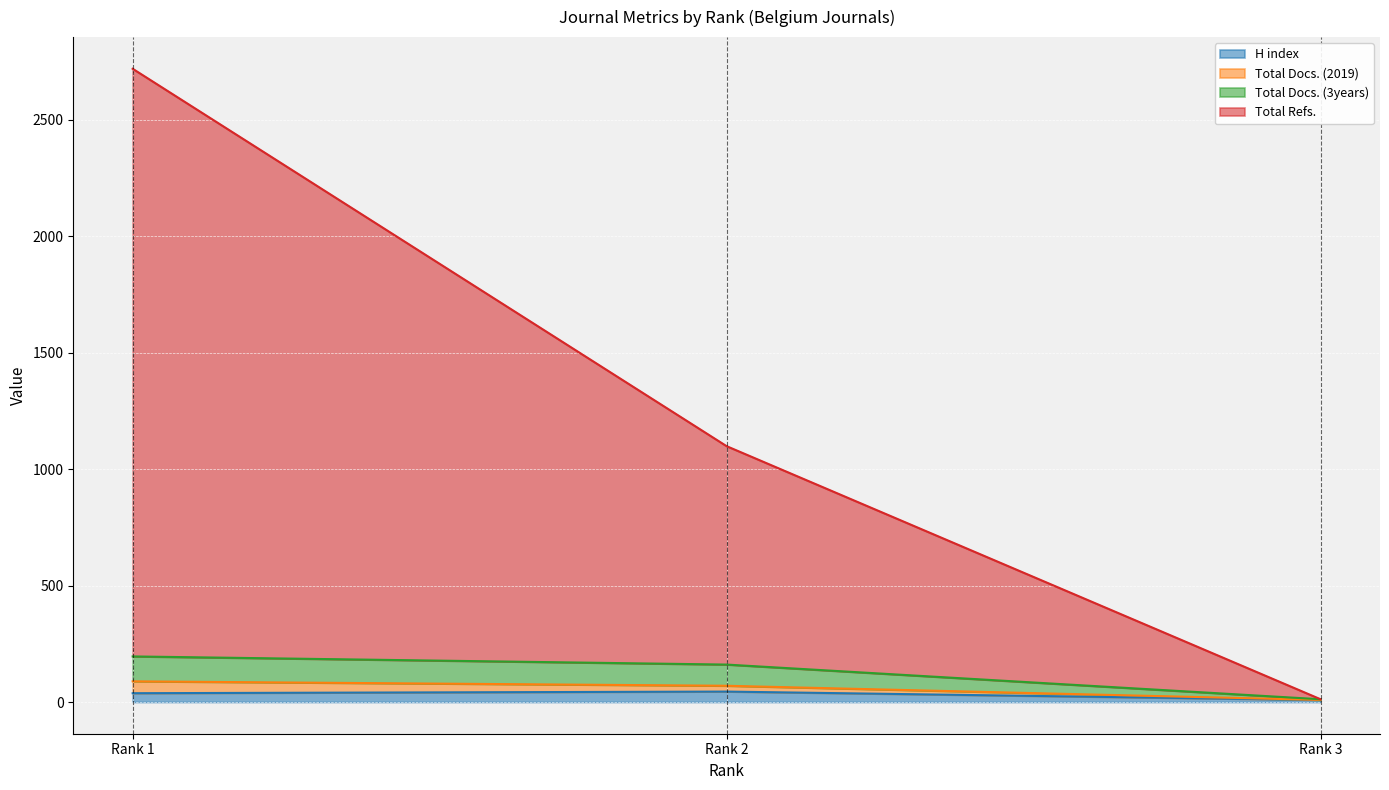

At which label does Total Docs. (2019) reach its peak?

Rank 1